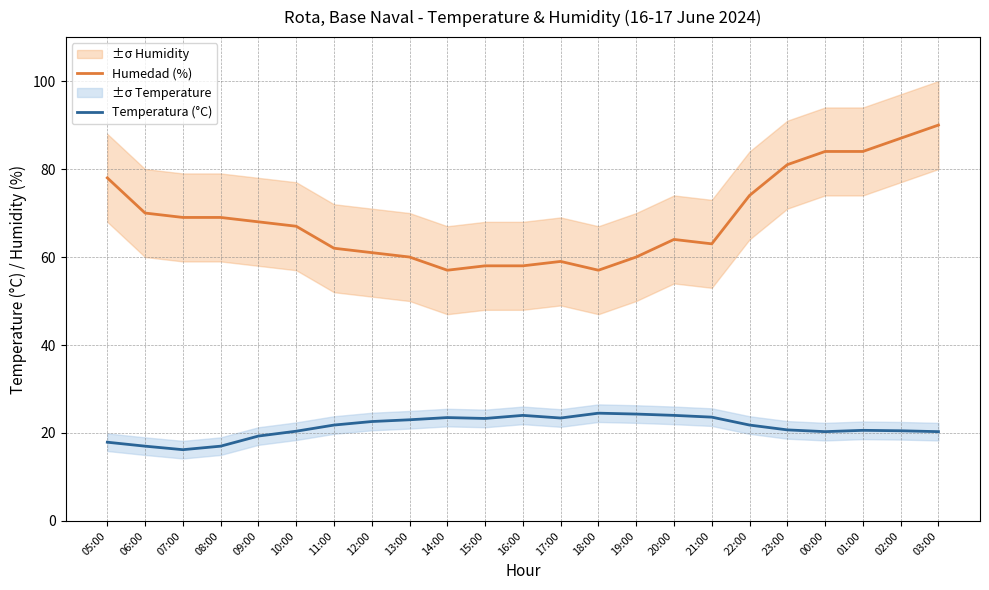

What are all the series names shown in the legend?

Humedad (%), Temperatura (°C)